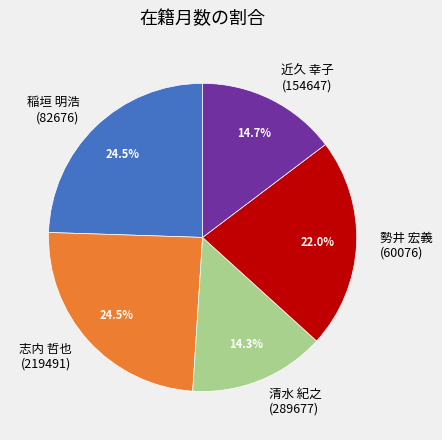

To the nearest percent, what is the average slice percentage?

20%